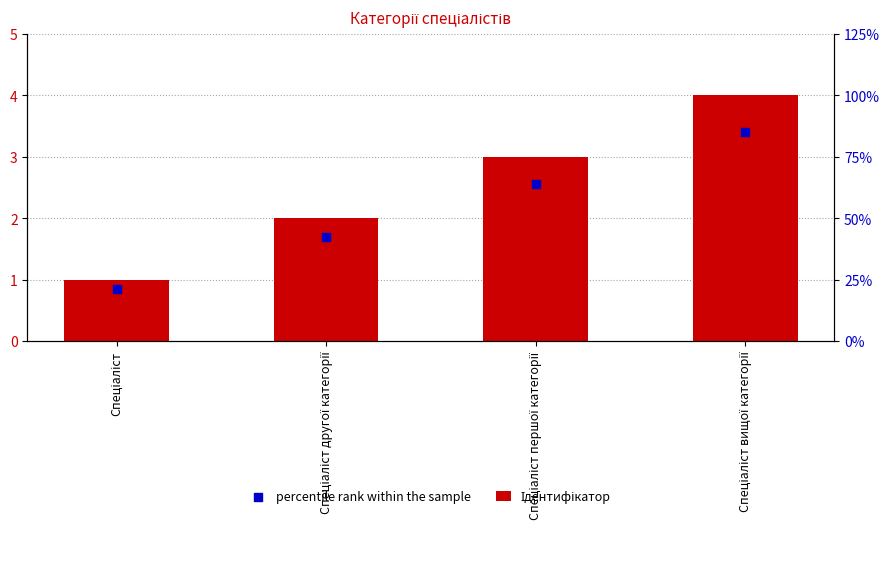

Which series contains the highest Y value?

Ідентифікатор